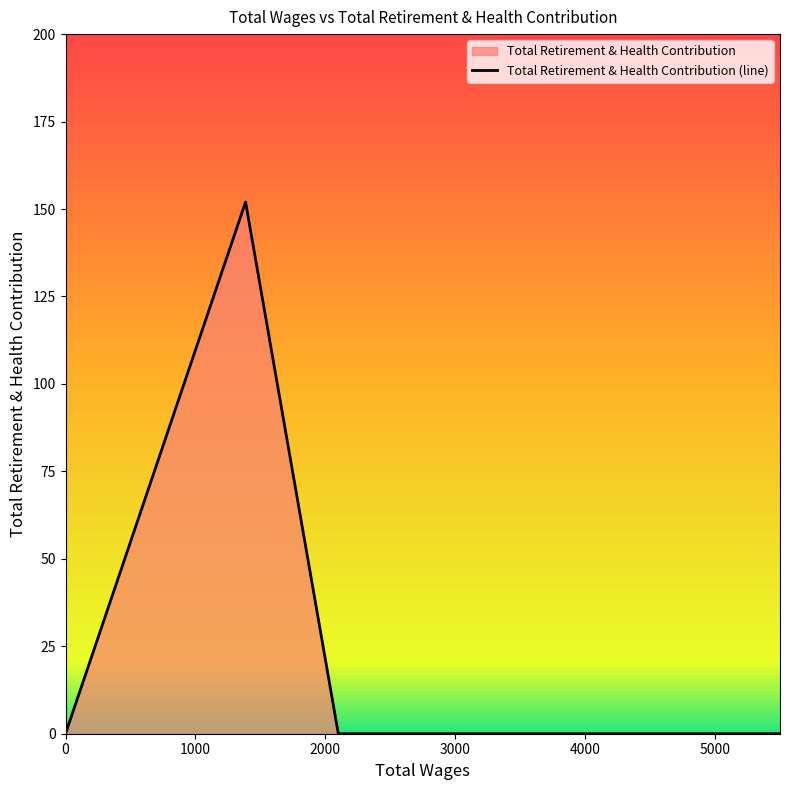

The value at 5500.0 is 88. True or false?

False